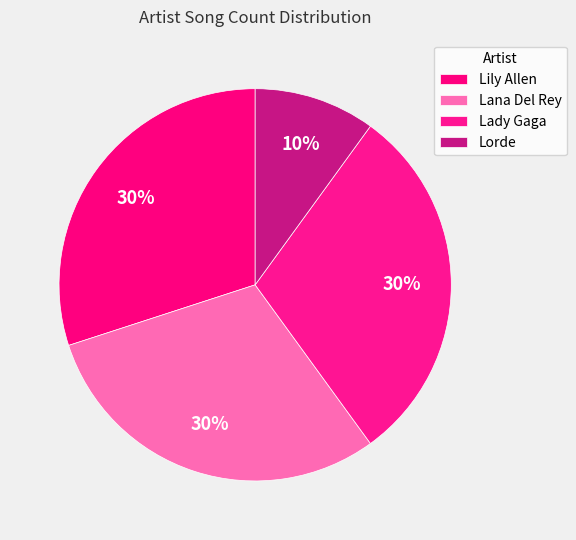

Is it true that Lorde is 22% of the pie?

False